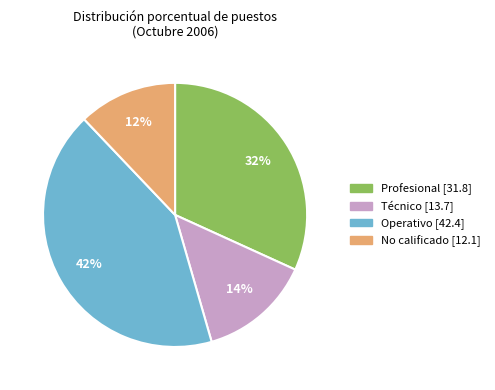

Rank the categories by value from highest to lowest.

Operativo, Profesional, Técnico, No calificado